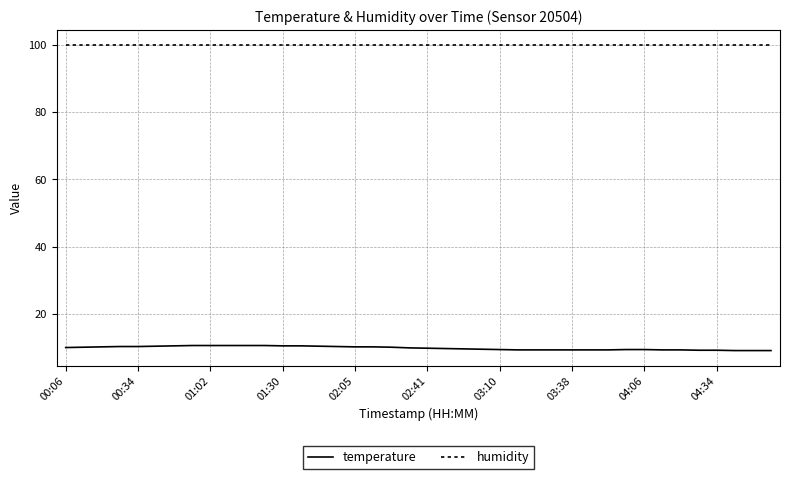

True or false: temperature and humidity intersect in this chart.

False